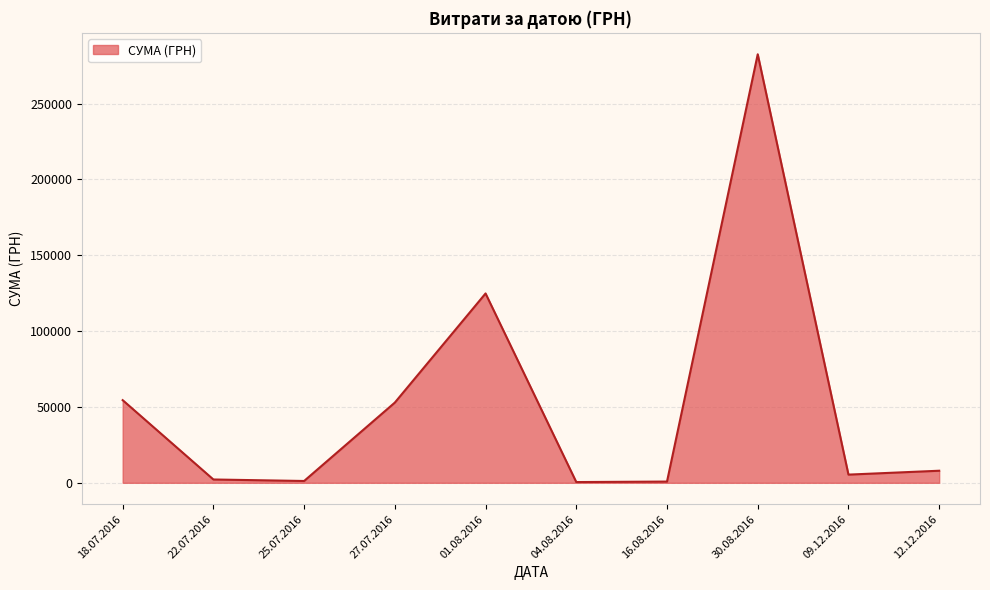

What is the difference between the maximum and second lowest values?

281681.9